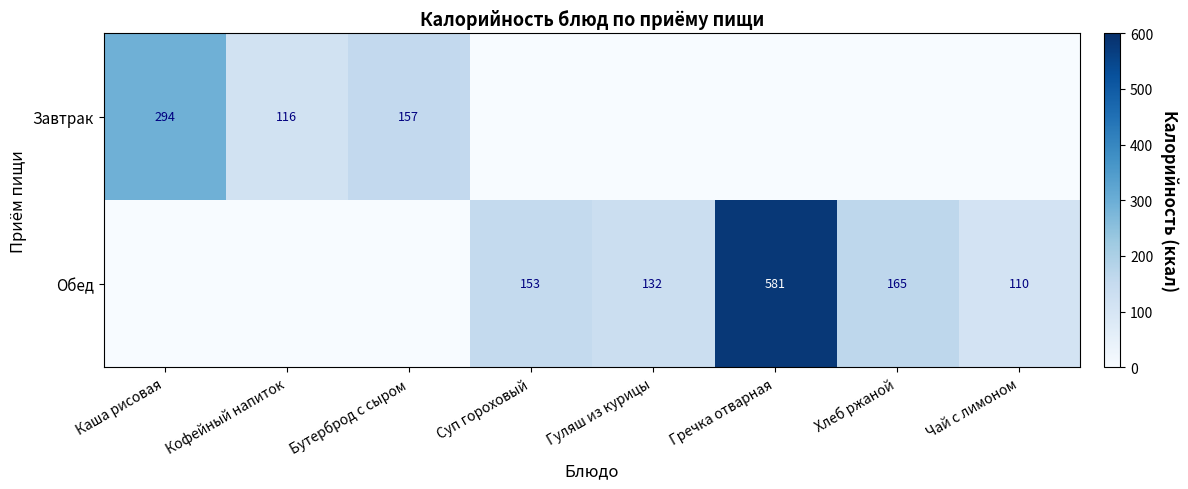

At which category is the sum across all series the highest?

Гречка отварная